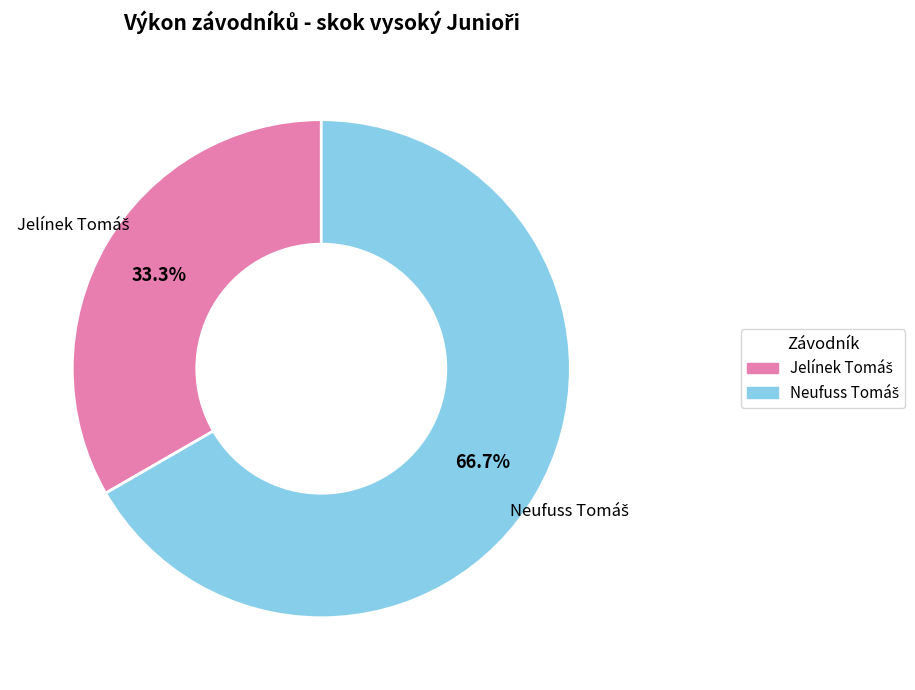

Does any single category account for the majority?

Yes